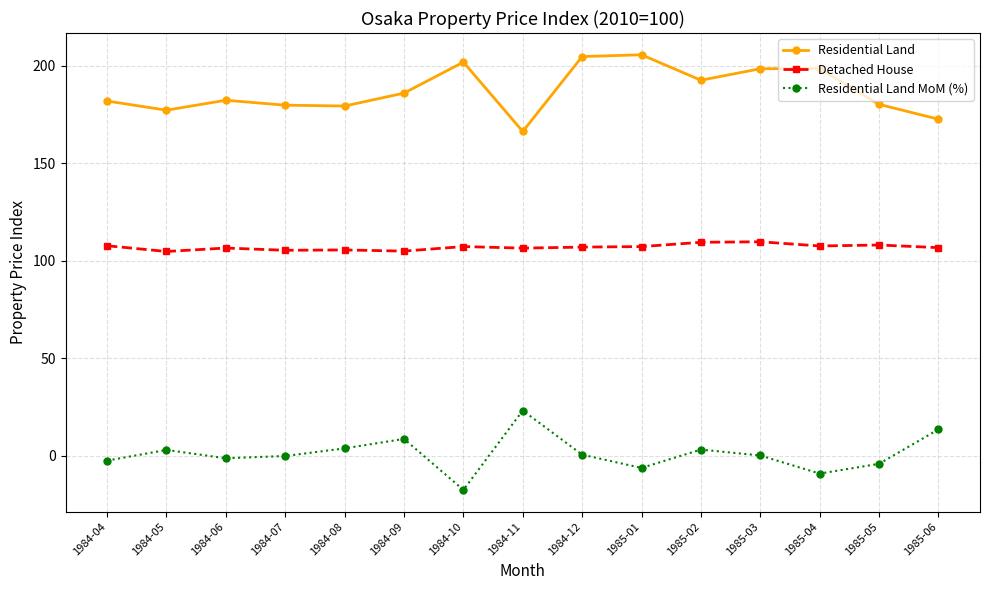

What position from the right is 1984-07?

12